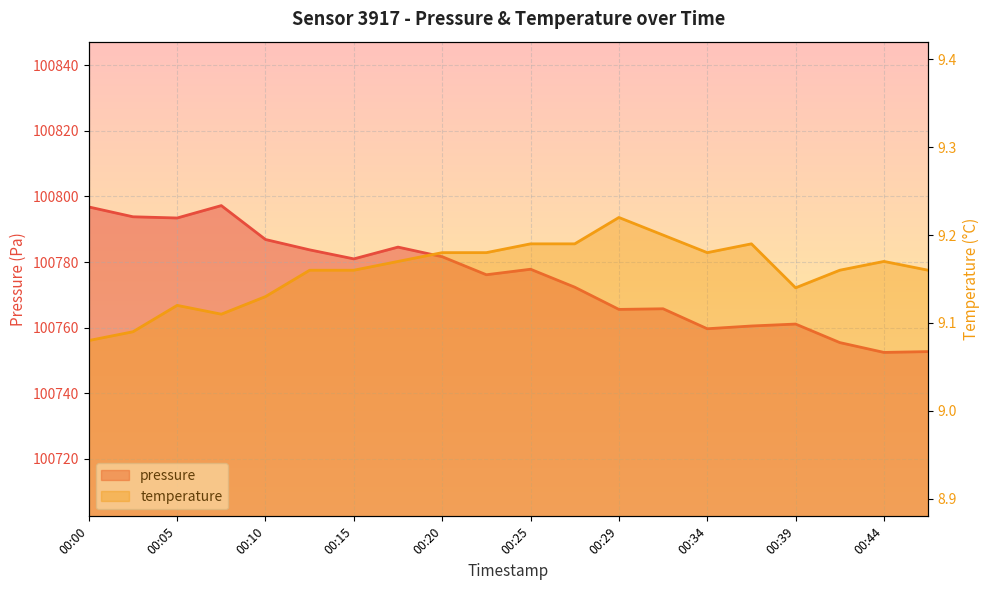

At how many categories does at least one series exceed 67856?

20